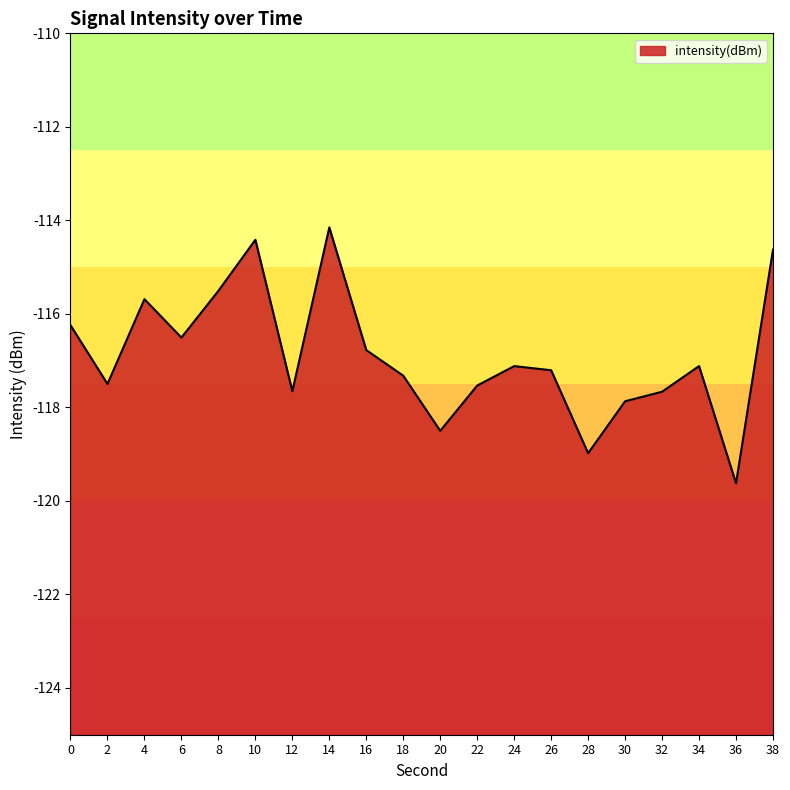

Reading left to right, transcribe all the data shown in this chart.

-116.2	-117.5	-115.7	-116.5	-115.5	-114.4	-117.7	-114.2	-116.8	-117.3	-118.5	-117.5	-117.1	-117.2	-119.0	-117.9	-117.7	-117.1	-119.6	-114.6